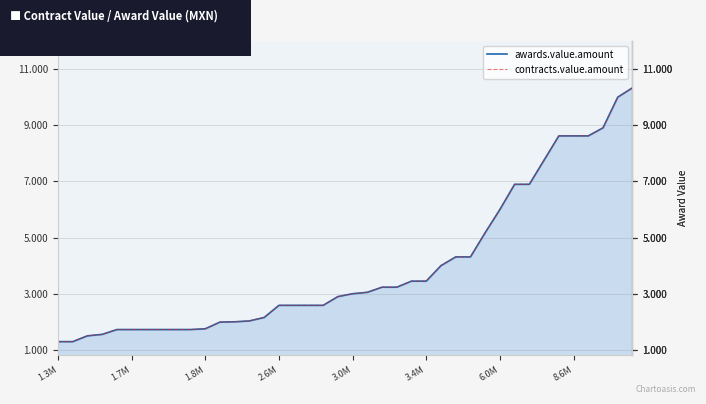

What position from the right is 15?

25